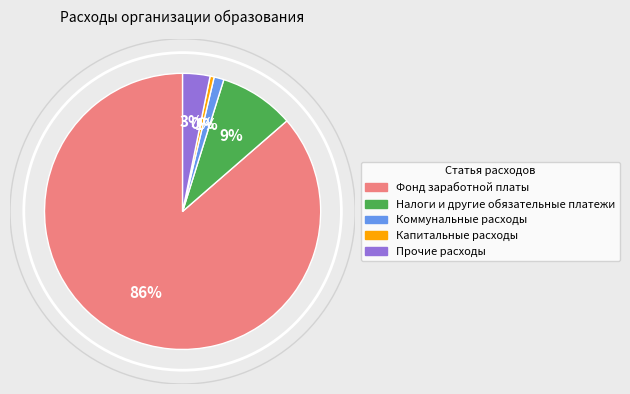

Does any single category account for the majority?

Yes